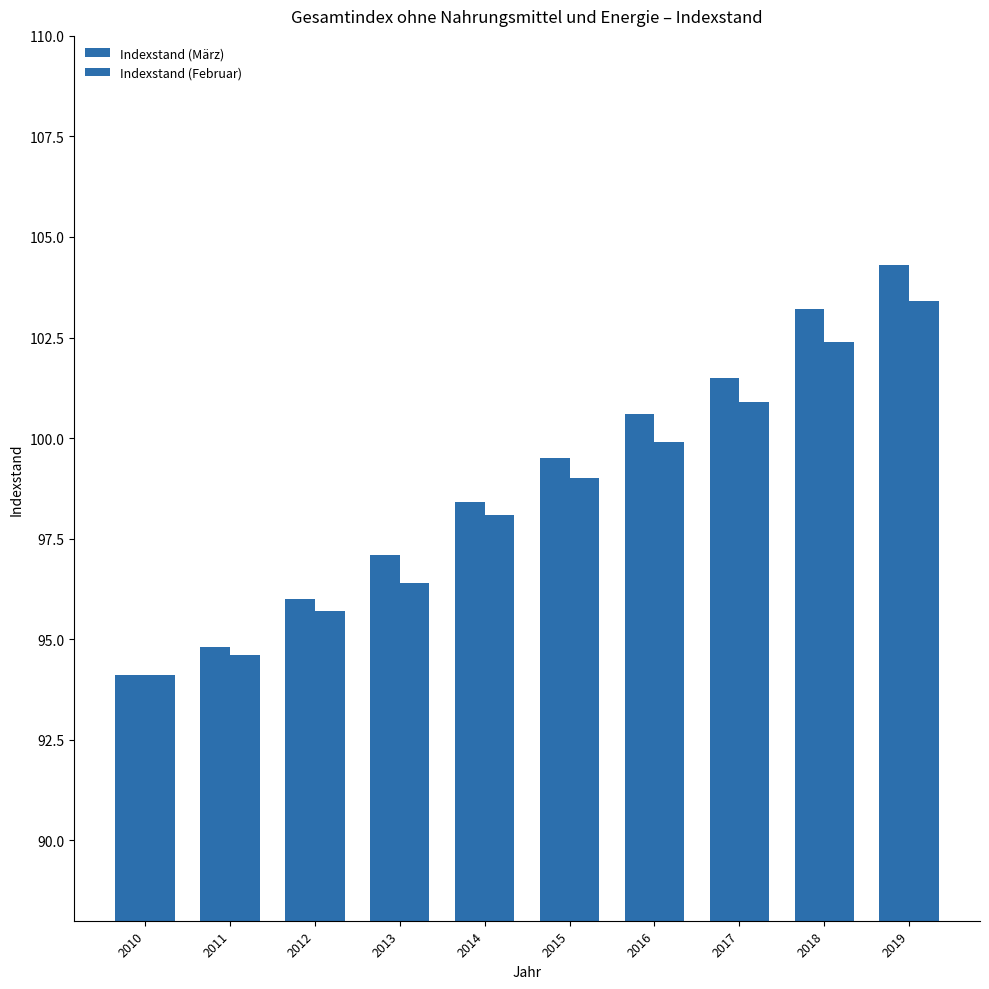

Reading right to left, list all the values displayed in this chart.

Indexstand (März): 2019=104.3	2018=103.2	2017=101.5	2016=100.6	2015=99.5	2014=98.4	2013=97.1	2012=96.0	2011=94.8	2010=94.1
Indexstand (Februar): 2019=103.4	2018=102.4	2017=100.9	2016=99.9	2015=99.0	2014=98.1	2013=96.4	2012=95.7	2011=94.6	2010=94.1